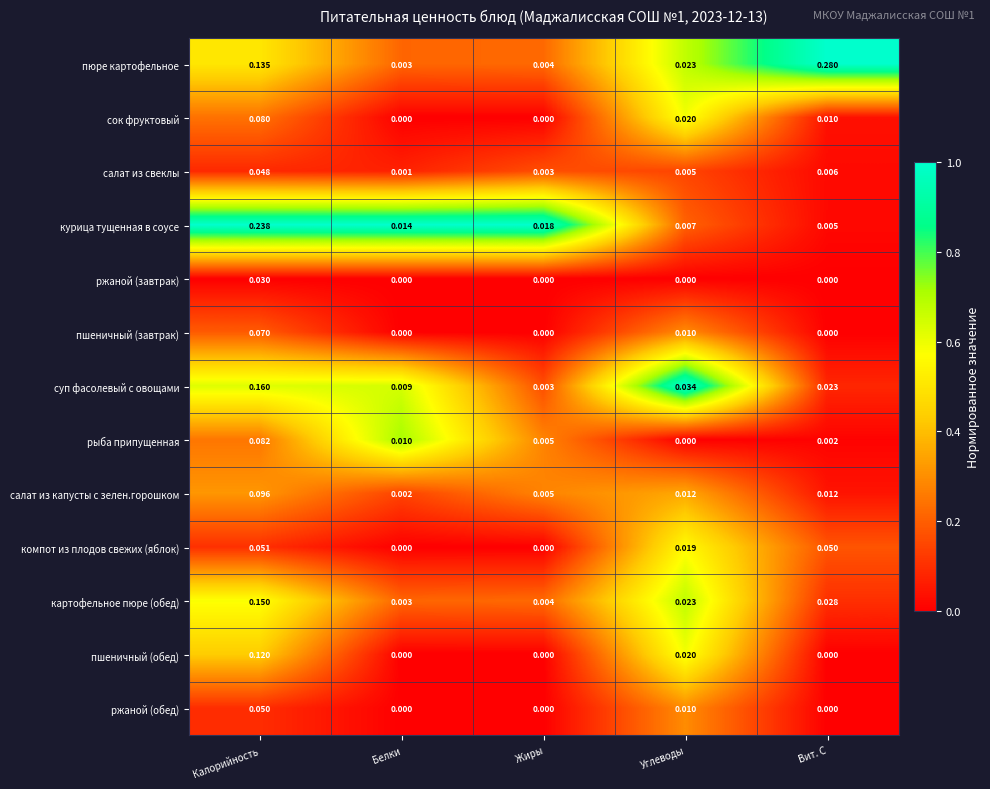

Which series has the widest spread of values?

пюре картофельное